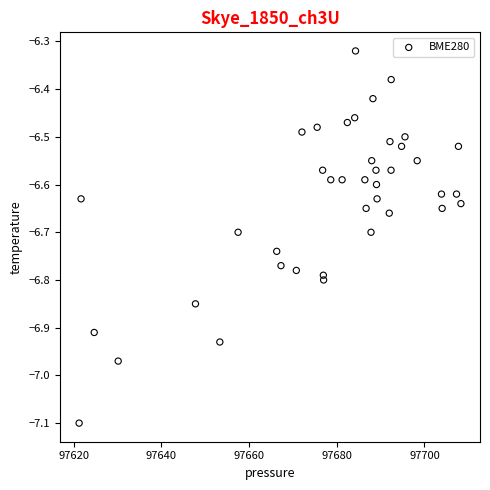

What is the range of Y values (max minus min)?

0.8